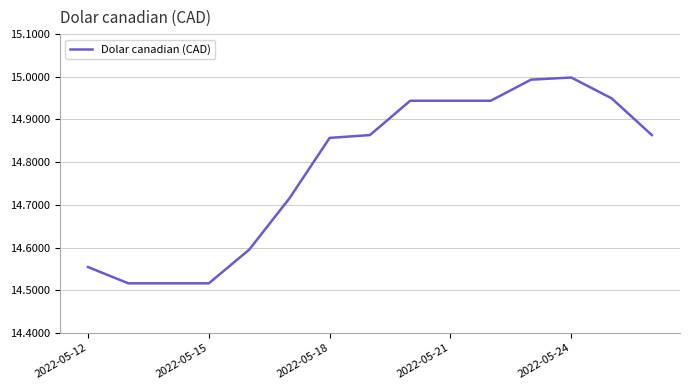

What is the difference between the maximum and minimum values?

0.5